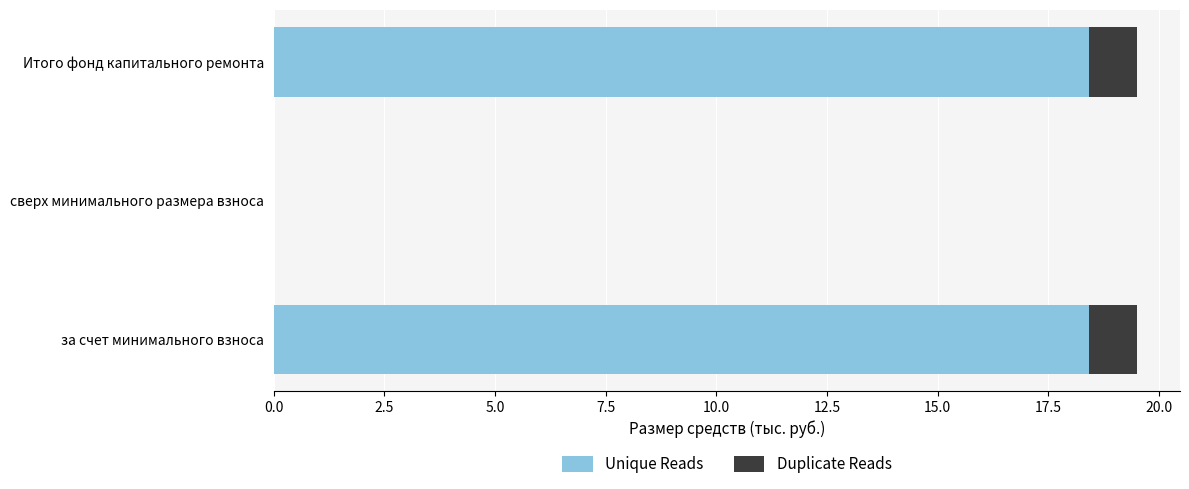

What is the maximum value for Unique Reads?

18.4